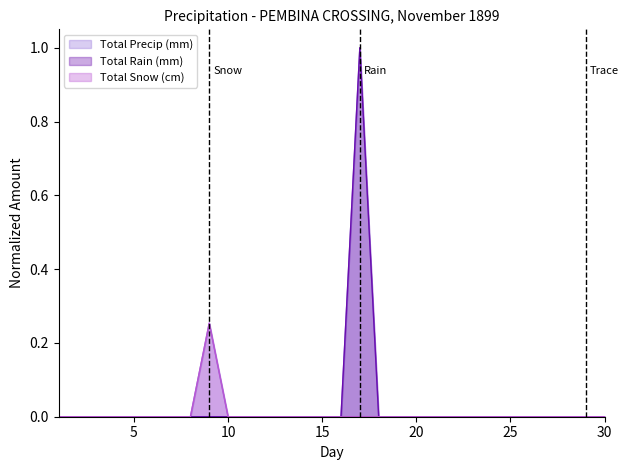

What is the difference between the maximum and minimum values in the Total Snow (cm) series?

0.3